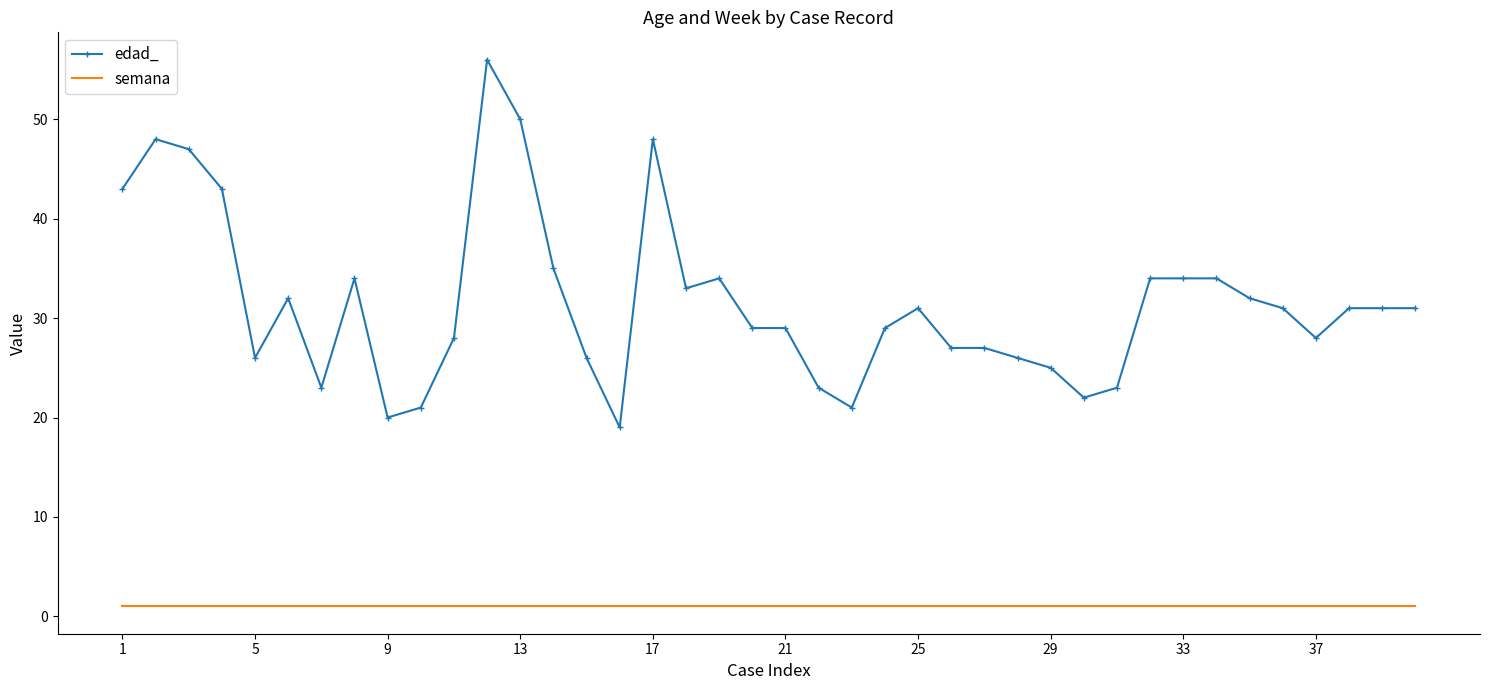

Which series has the largest total across all categories?

edad_